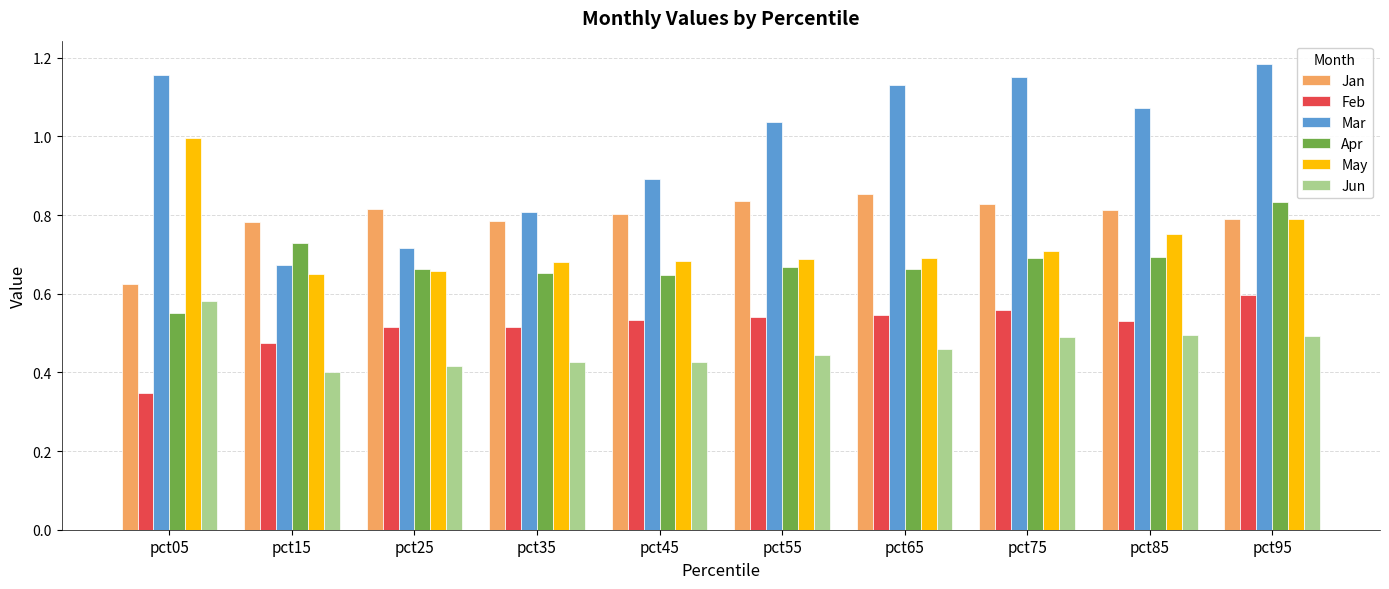

What is the sum of the Jan values at pct45 and pct95?

1.6